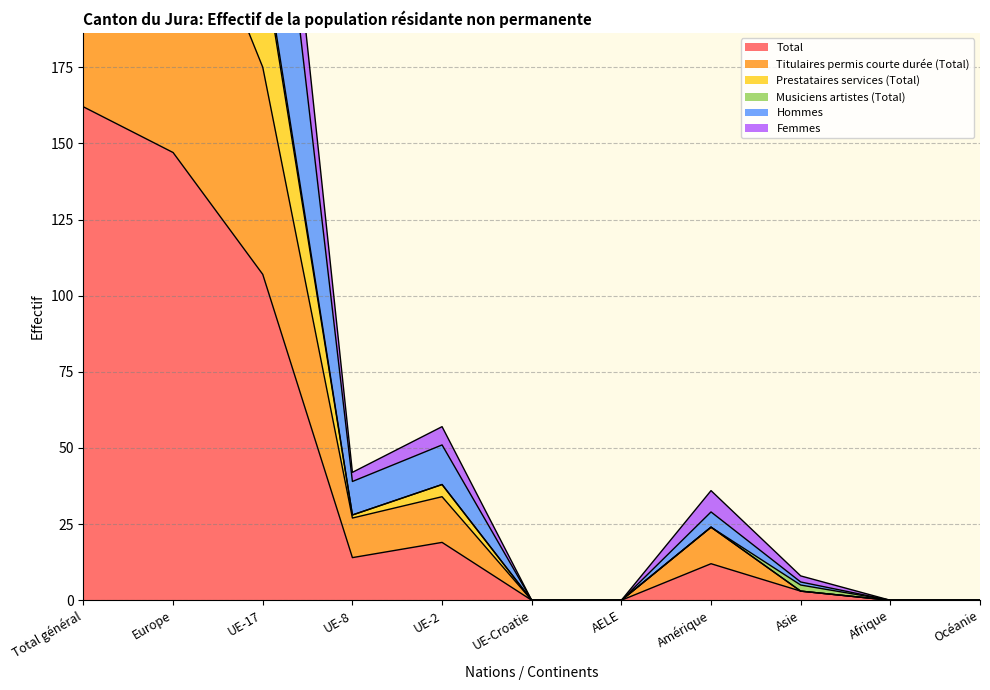

Which has a higher value, Amérique or UE-8?

UE-8